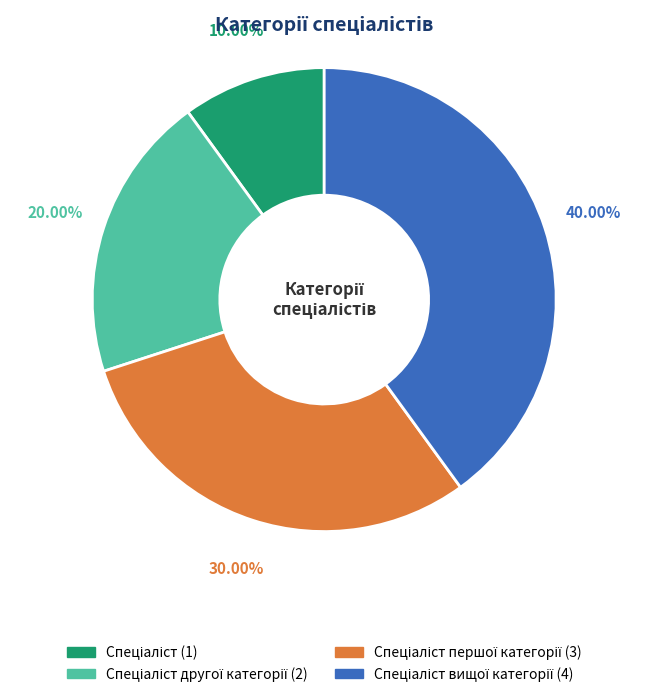

Does any single category account for the majority?

No